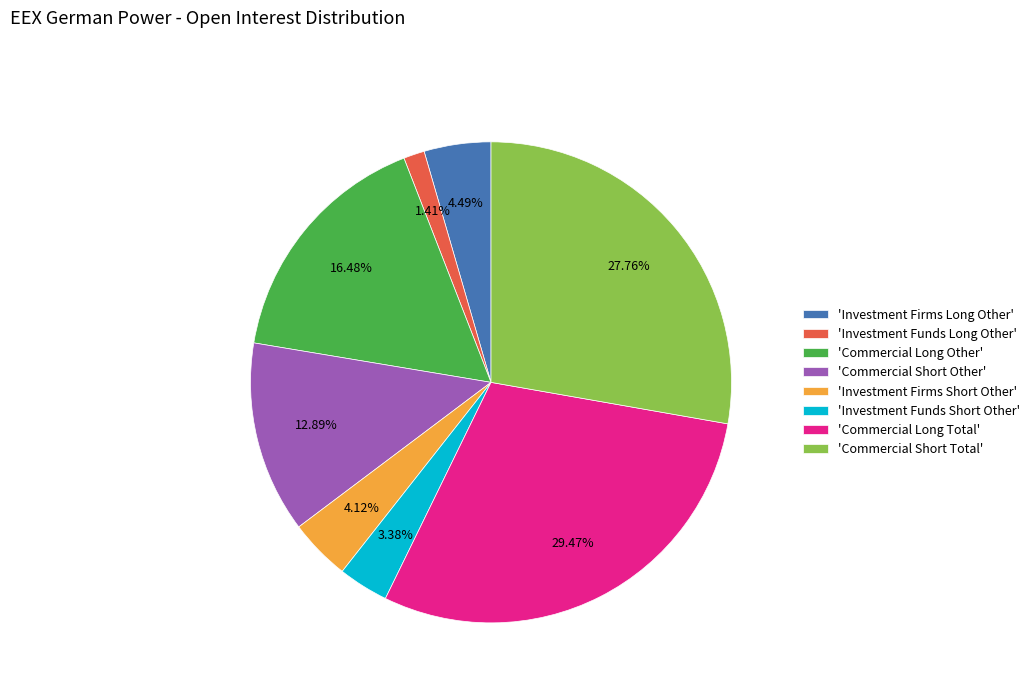

Is there any slice that represents more than half of the pie?

No